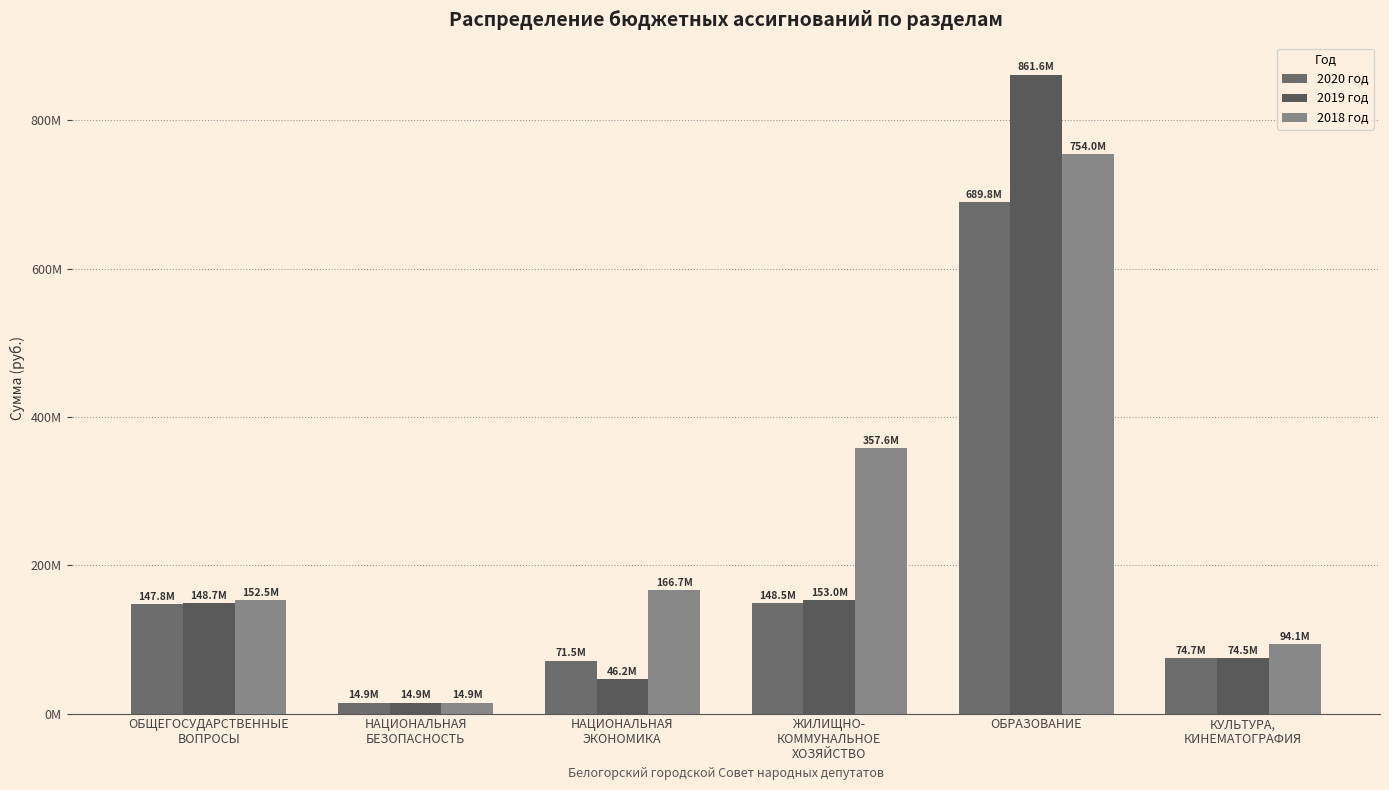

Reading left to right, extract all data points from this chart.

2020 год: 147.8	14.9	71.5	148.5	689.8	74.7
2019 год: 148.7	14.9	46.2	153.0	861.6	74.5
2018 год: 152.5	14.9	166.7	357.6	754.0	94.1